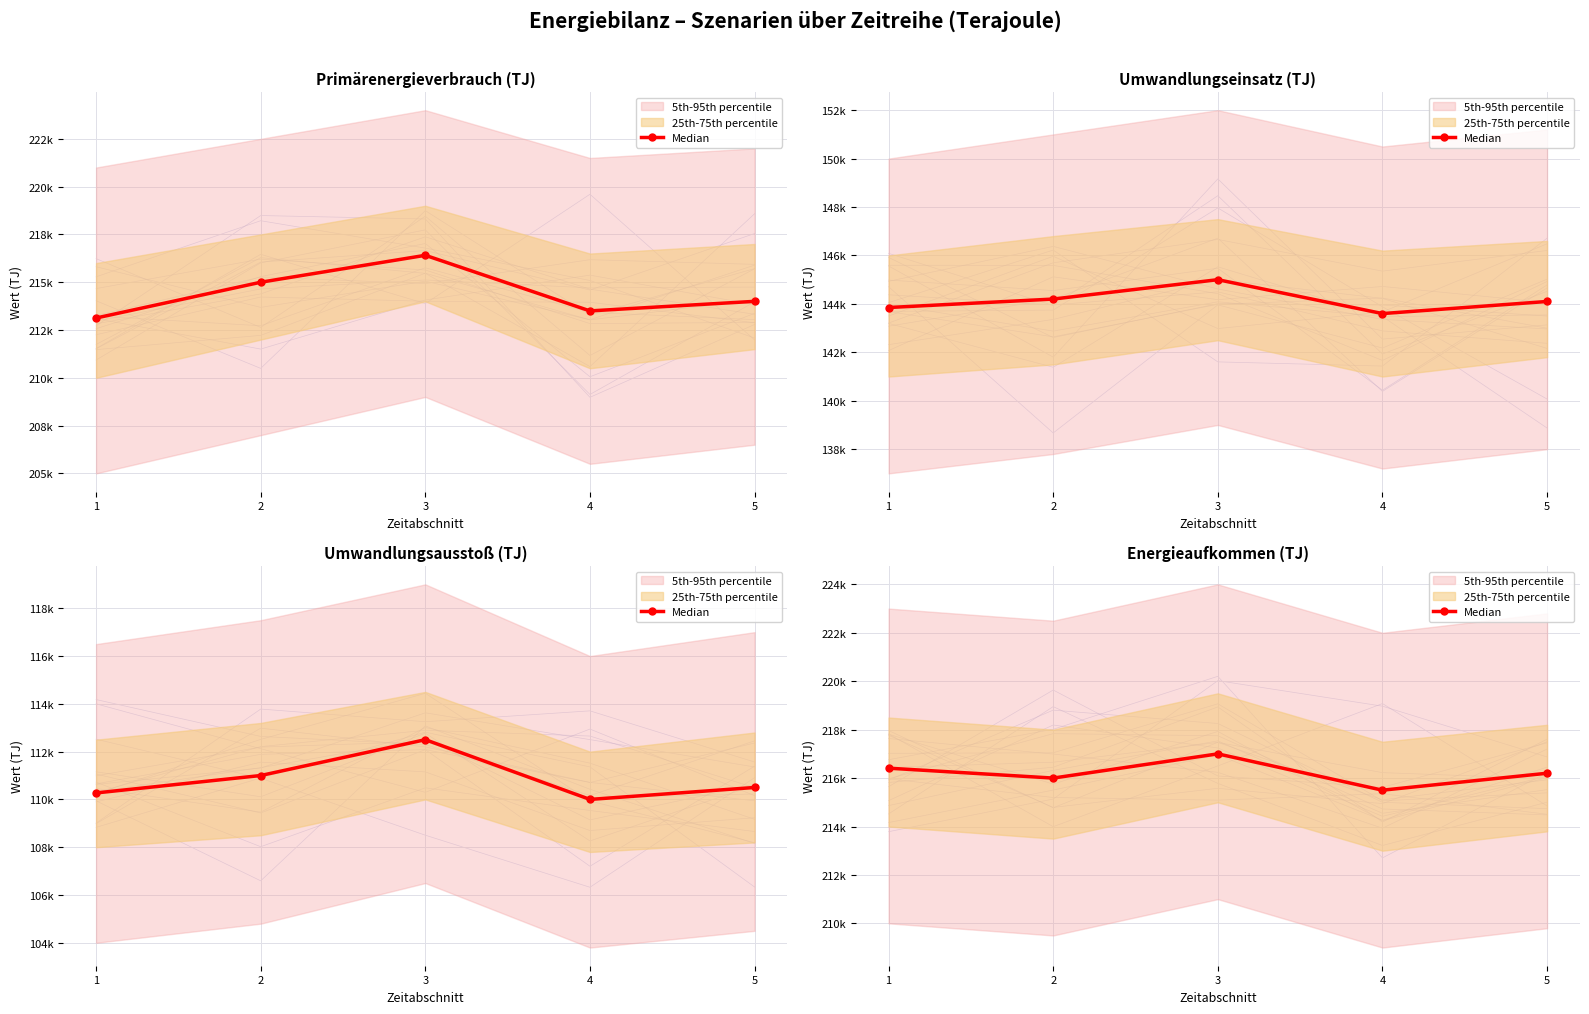

Which label corresponds to the largest value in the chart?

3